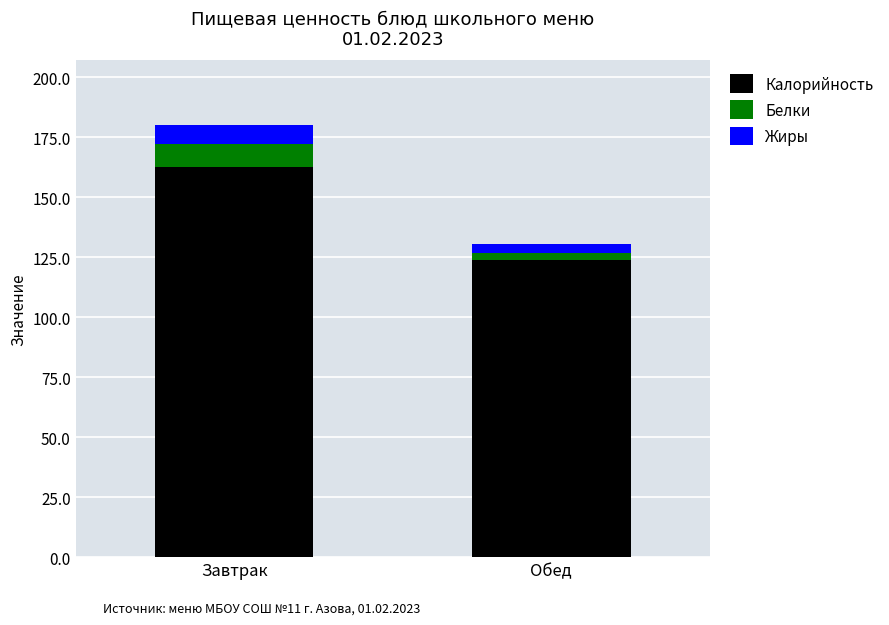

Rank the categories by Калорийность value from lowest to highest.

Обед, Завтрак